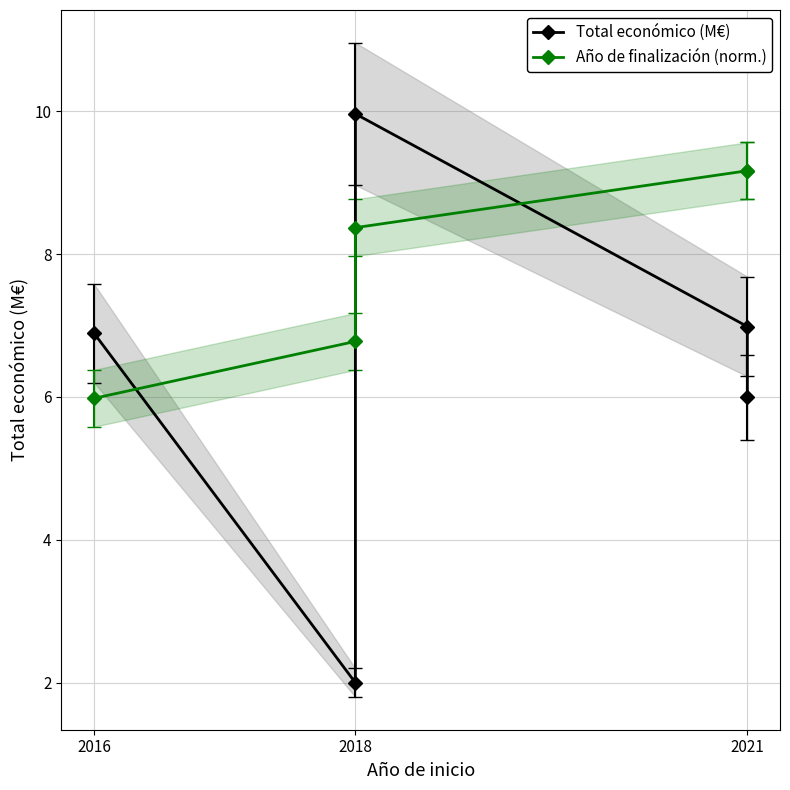

Reading right to left, list all the values displayed in this chart.

Total económico (M€): 6.0	7.0	10.0	2.0	6.9
Año de finalización (norm.): 9.2	9.2	8.4	6.8	6.0